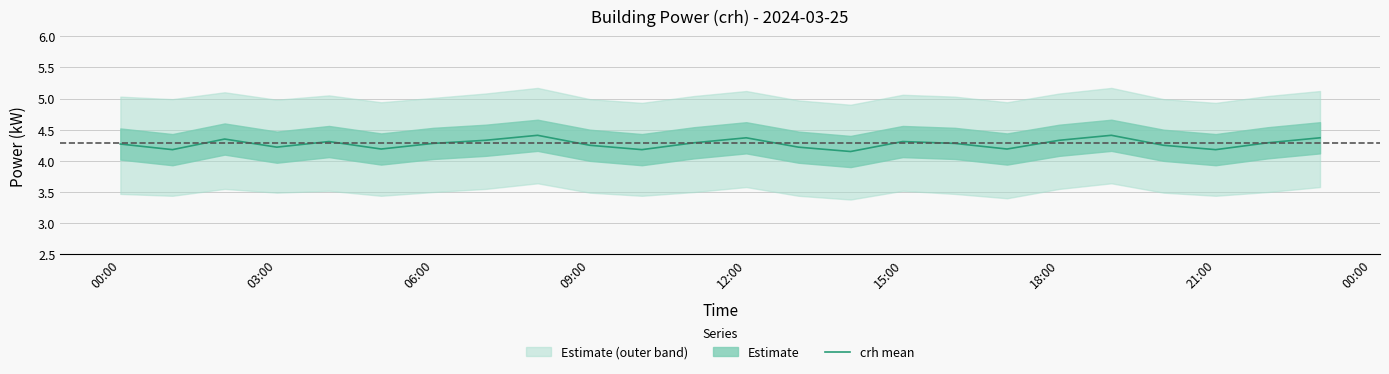

What is the highest value of the crh mean series?

4.4